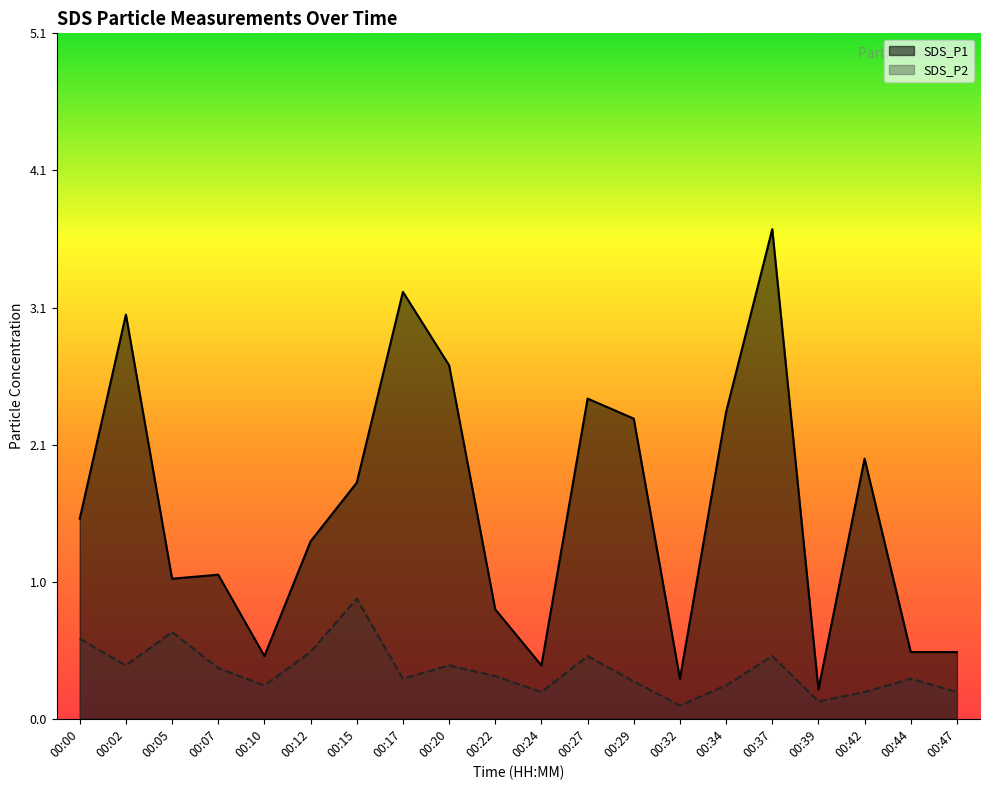

Reading left to right, list all the values displayed in this chart.

SDS_P1: 1.5	3.0	1.1	1.1	0.5	1.3	1.8	3.2	2.6	0.8	0.4	2.4	2.2	0.3	2.3	3.7	0.2	1.9	0.5	0.5
SDS_P2: 0.6	0.4	0.7	0.4	0.2	0.5	0.9	0.3	0.4	0.3	0.2	0.5	0.3	0.1	0.2	0.5	0.1	0.2	0.3	0.2